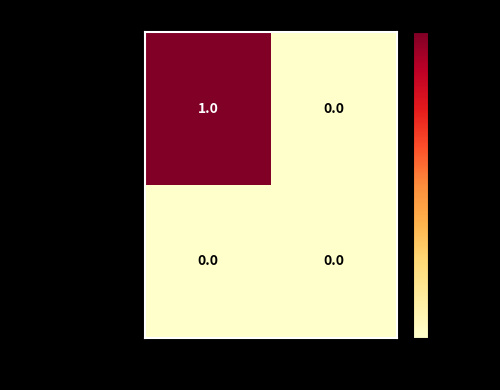

Rank the series by their average value, from highest to lowest.

993105d3...7f6282c, 79faeadc...166885c0